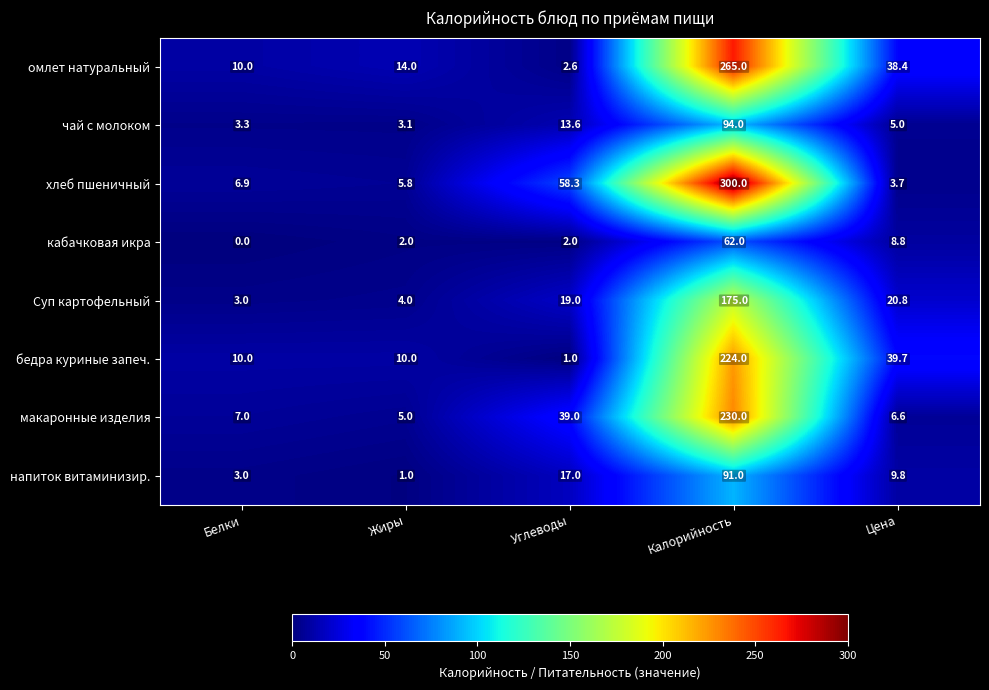

Which series changed the most between Белки and Калорийность?

хлеб пшеничный